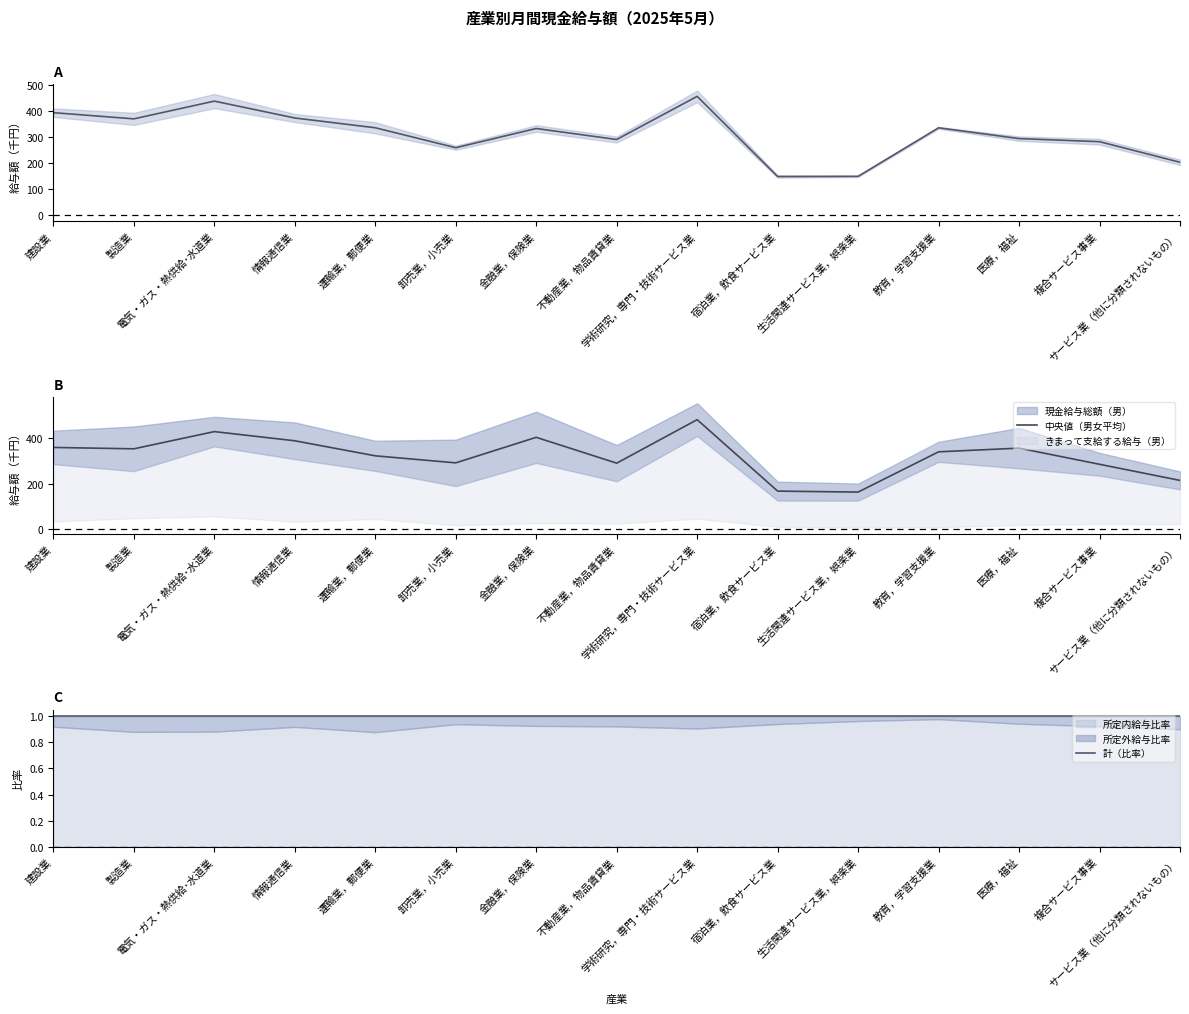

Reading right to left, what are all the values shown in this chart?

中央値: サービス業（他に分類されないもの）=203.4	複合サービス事業=282.9	医療，福祉=294.8	教育，学習支援業=336.4	生活関連サービス業，娯楽業=149.0	宿泊業，飲食サービス業=148.4	学術研究，専門・技術サービス業=457.9	不動産業，物品賃貸業=291.3	金融業，保険業=333.8	卸売業，小売業=259.6	運輸業，郵便業=336.6	情報通信業=374.3	電気・ガス・熱供給･水道業=439.5	製造業=371.0	建設業=395.0
中央値（男女平均）: サービス業（他に分類されないもの）=213.9	複合サービス事業=285.0	医療，福祉=356.2	教育，学習支援業=339.9	生活関連サービス業，娯楽業=162.4	宿泊業，飲食サービス業=166.7	学術研究，専門・技術サービス業=481.7	不動産業，物品賃貸業=289.9	金融業，保険業=403.8	卸売業，小売業=291.3	運輸業，郵便業=322.3	情報通信業=388.6	電気・ガス・熱供給･水道業=429.1	製造業=353.2	建設業=359.2
計（比率）: サービス業（他に分類されないもの）=1.0	複合サービス事業=1.0	医療，福祉=1.0	教育，学習支援業=1.0	生活関連サービス業，娯楽業=1.0	宿泊業，飲食サービス業=1.0	学術研究，専門・技術サービス業=1.0	不動産業，物品賃貸業=1.0	金融業，保険業=1.0	卸売業，小売業=1.0	運輸業，郵便業=1.0	情報通信業=1.0	電気・ガス・熱供給･水道業=1.0	製造業=1.0	建設業=1.0